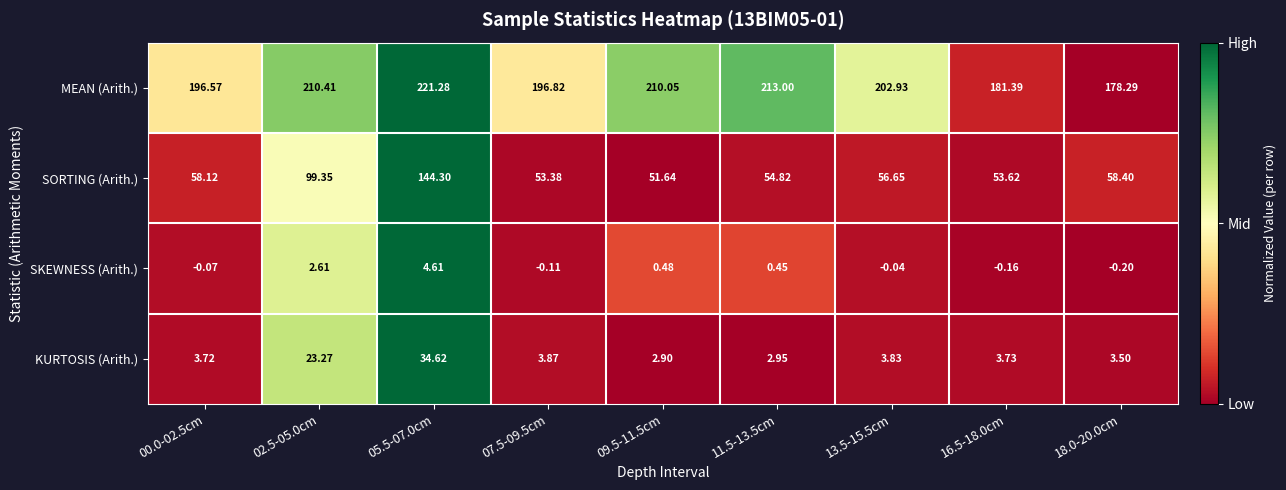

List the series in order of their peak value, highest first.

MEAN (Arith.), SORTING (Arith.), KURTOSIS (Arith.), SKEWNESS (Arith.)